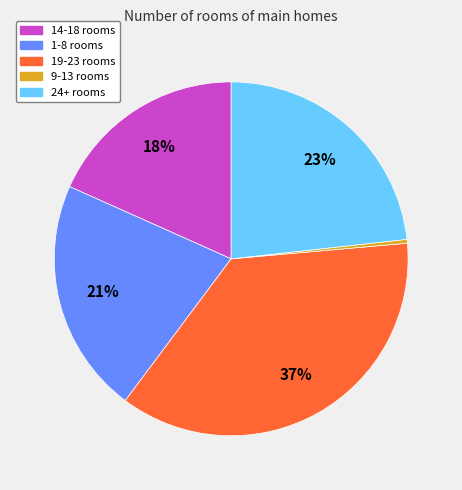

Is there any slice that represents more than half of the pie?

No